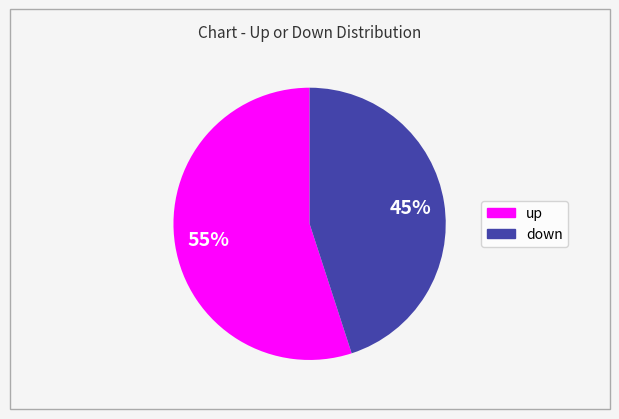

To the nearest percent, what portion does up represent?

55%